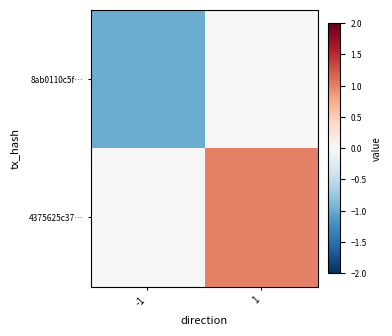

Reading left to right, what are all the values shown in this chart?

8ab0110c5f…: -1=-1	1=0
4375625c37…: -1=0	1=1